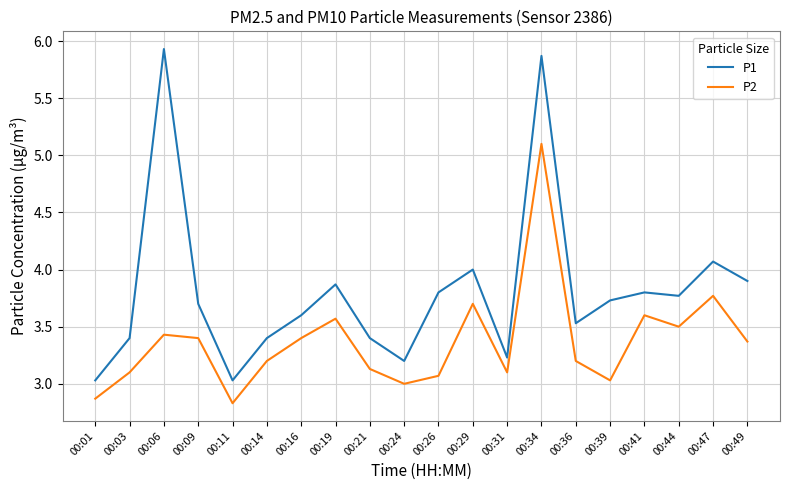

Which series changed the most between 00:34 and 00:44?

P1